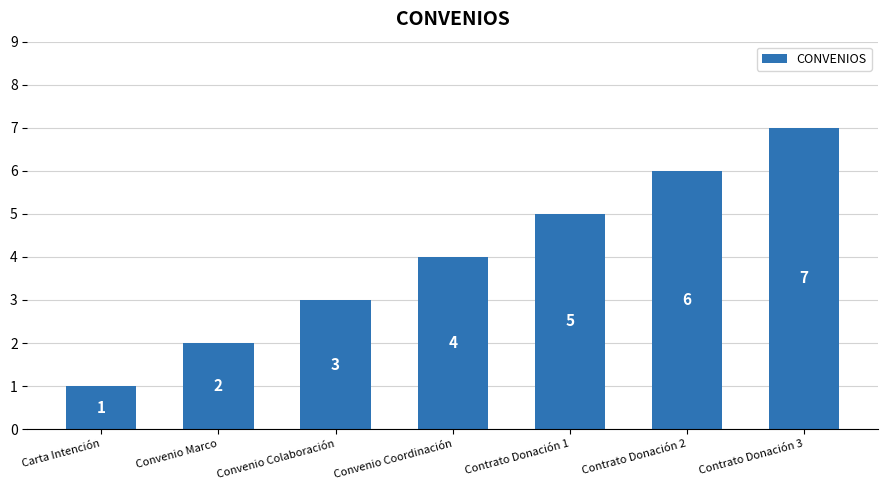

Which label corresponds to the smallest value in the chart?

Carta Intención